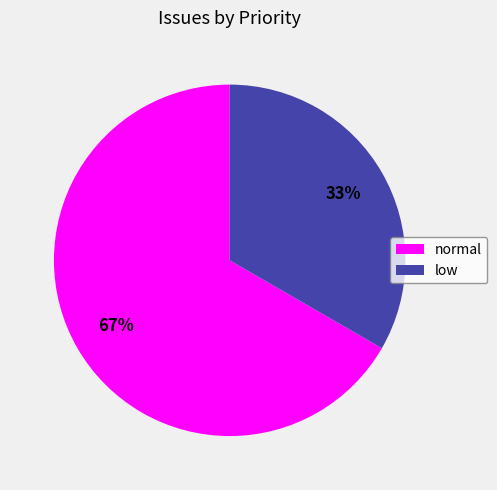

To the nearest percent, what is the average slice percentage?

50%